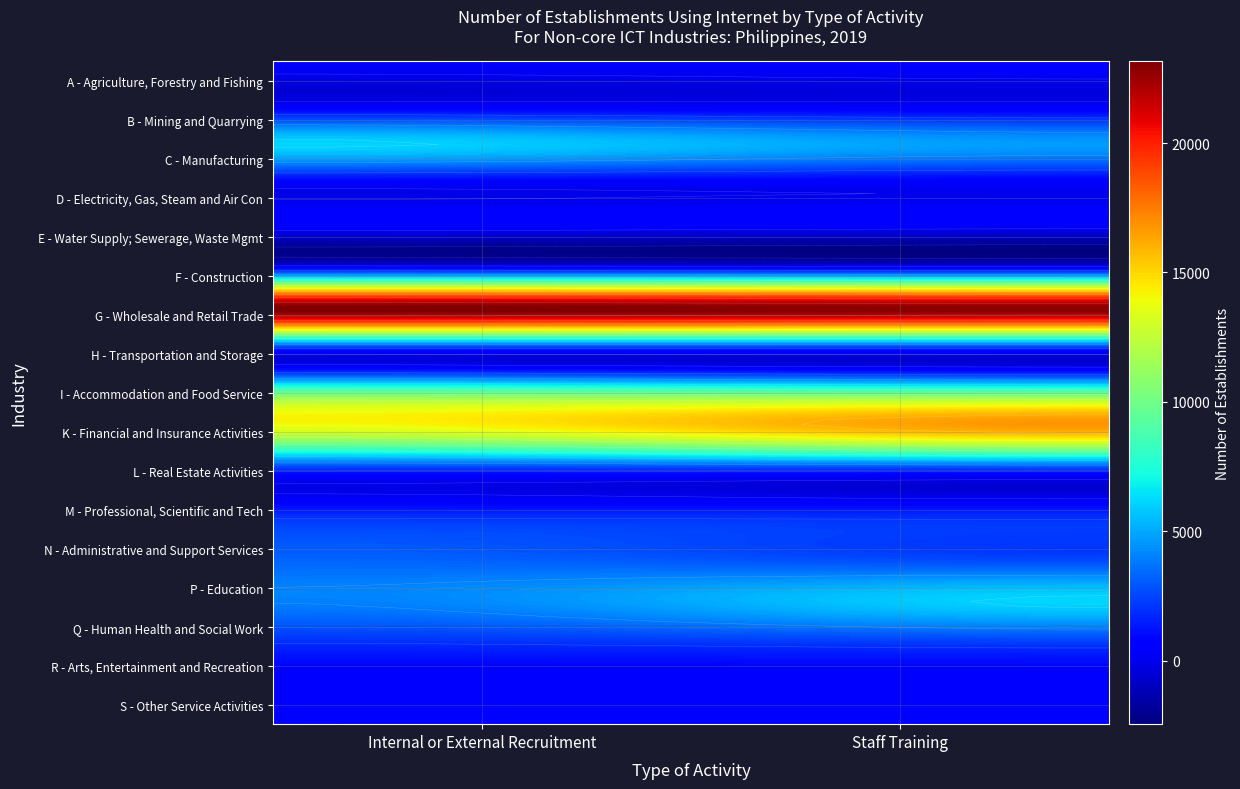

What is the sum of the A - Agriculture, Forestry and Fishing values at 0 and 1?

872